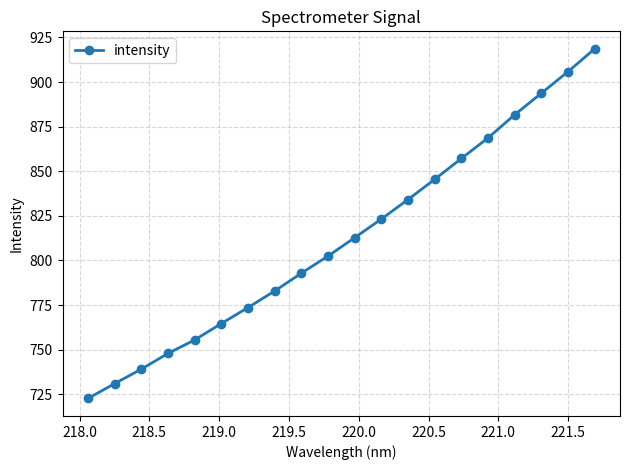

What is the sum of all values?

16254.0